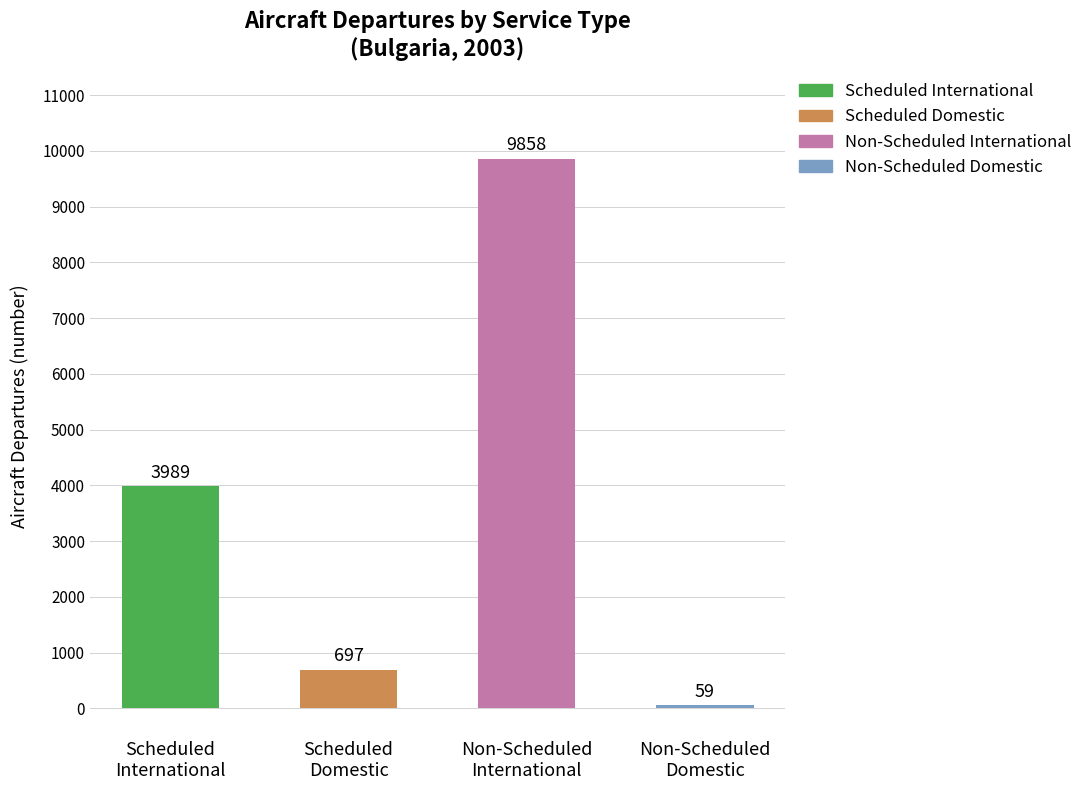

What is the lowest value of the Scheduled Flights series?

697